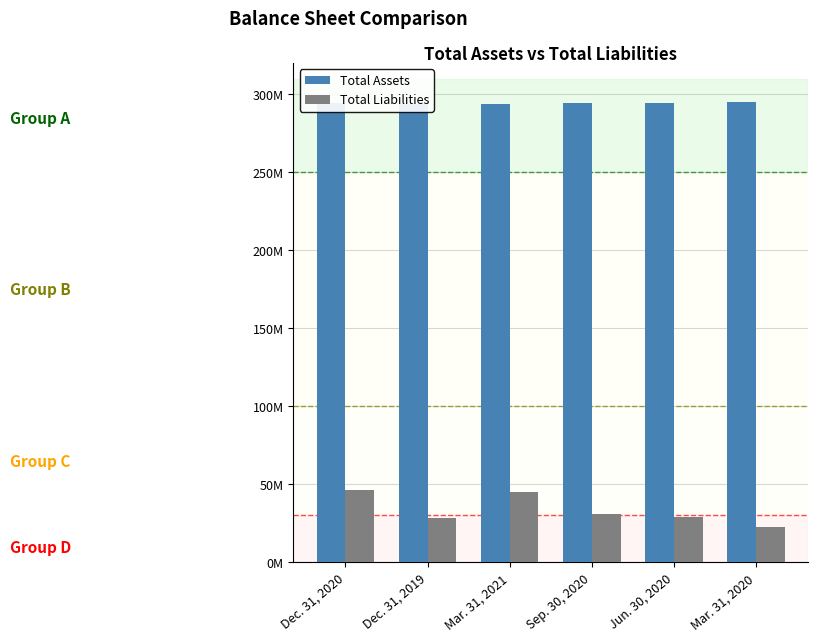

Which label corresponds to the largest value in the chart?

Mar. 31, 2020